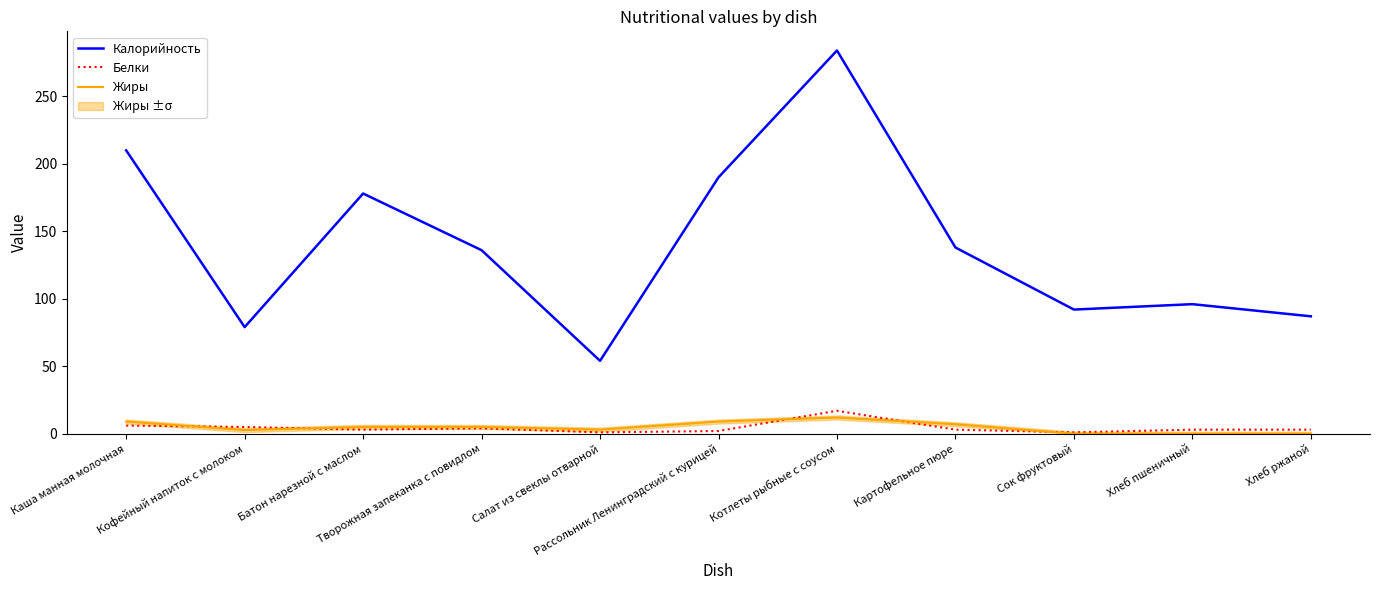

What is the difference between the second highest and minimum values in the Калорийность series?

156.0